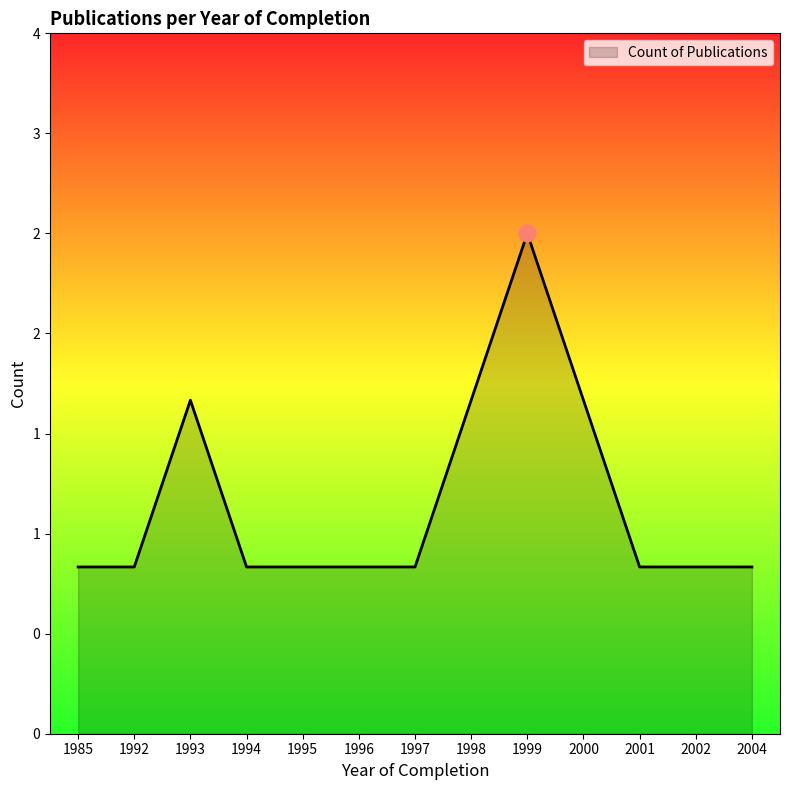

How many points are higher than both their immediate neighbors (excluding endpoints)?

2